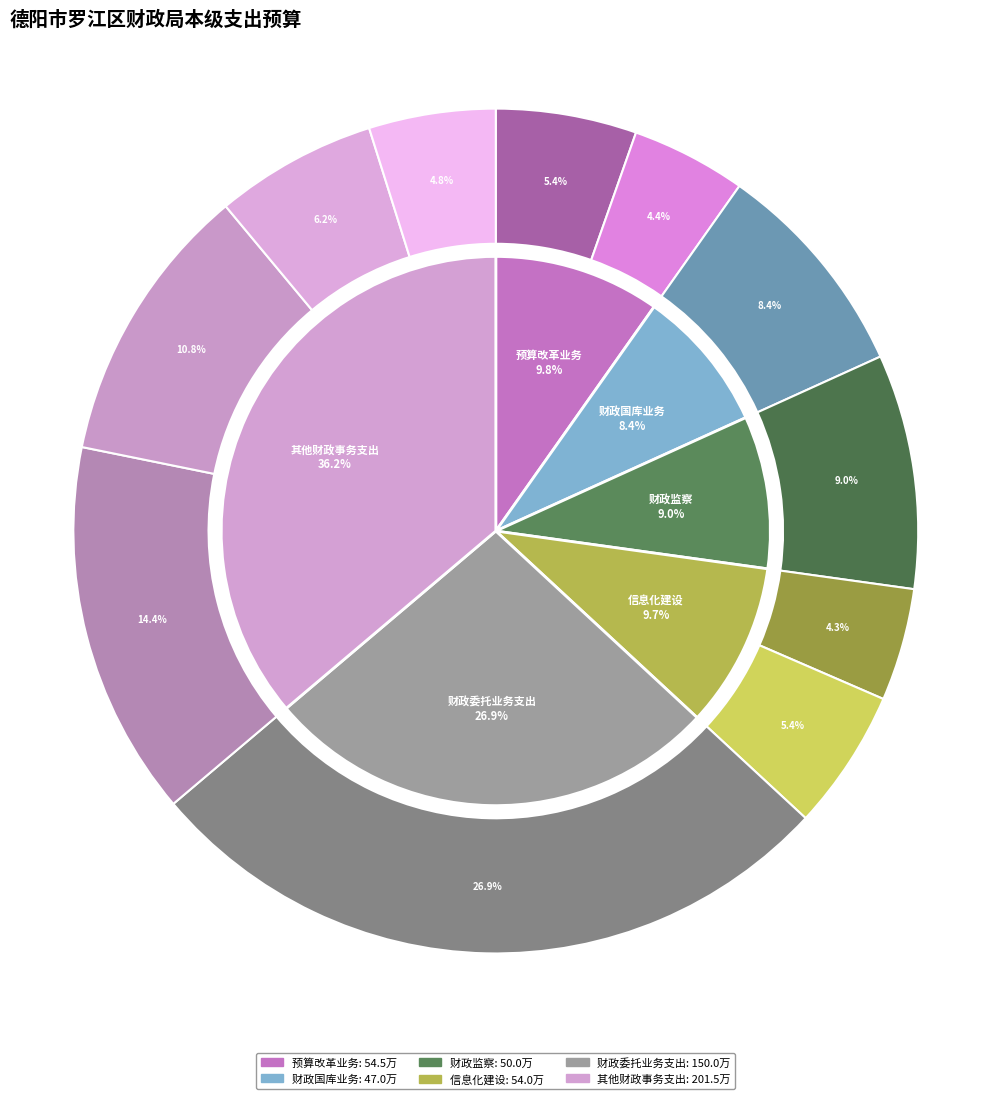

How many segments does this pie chart have?

6